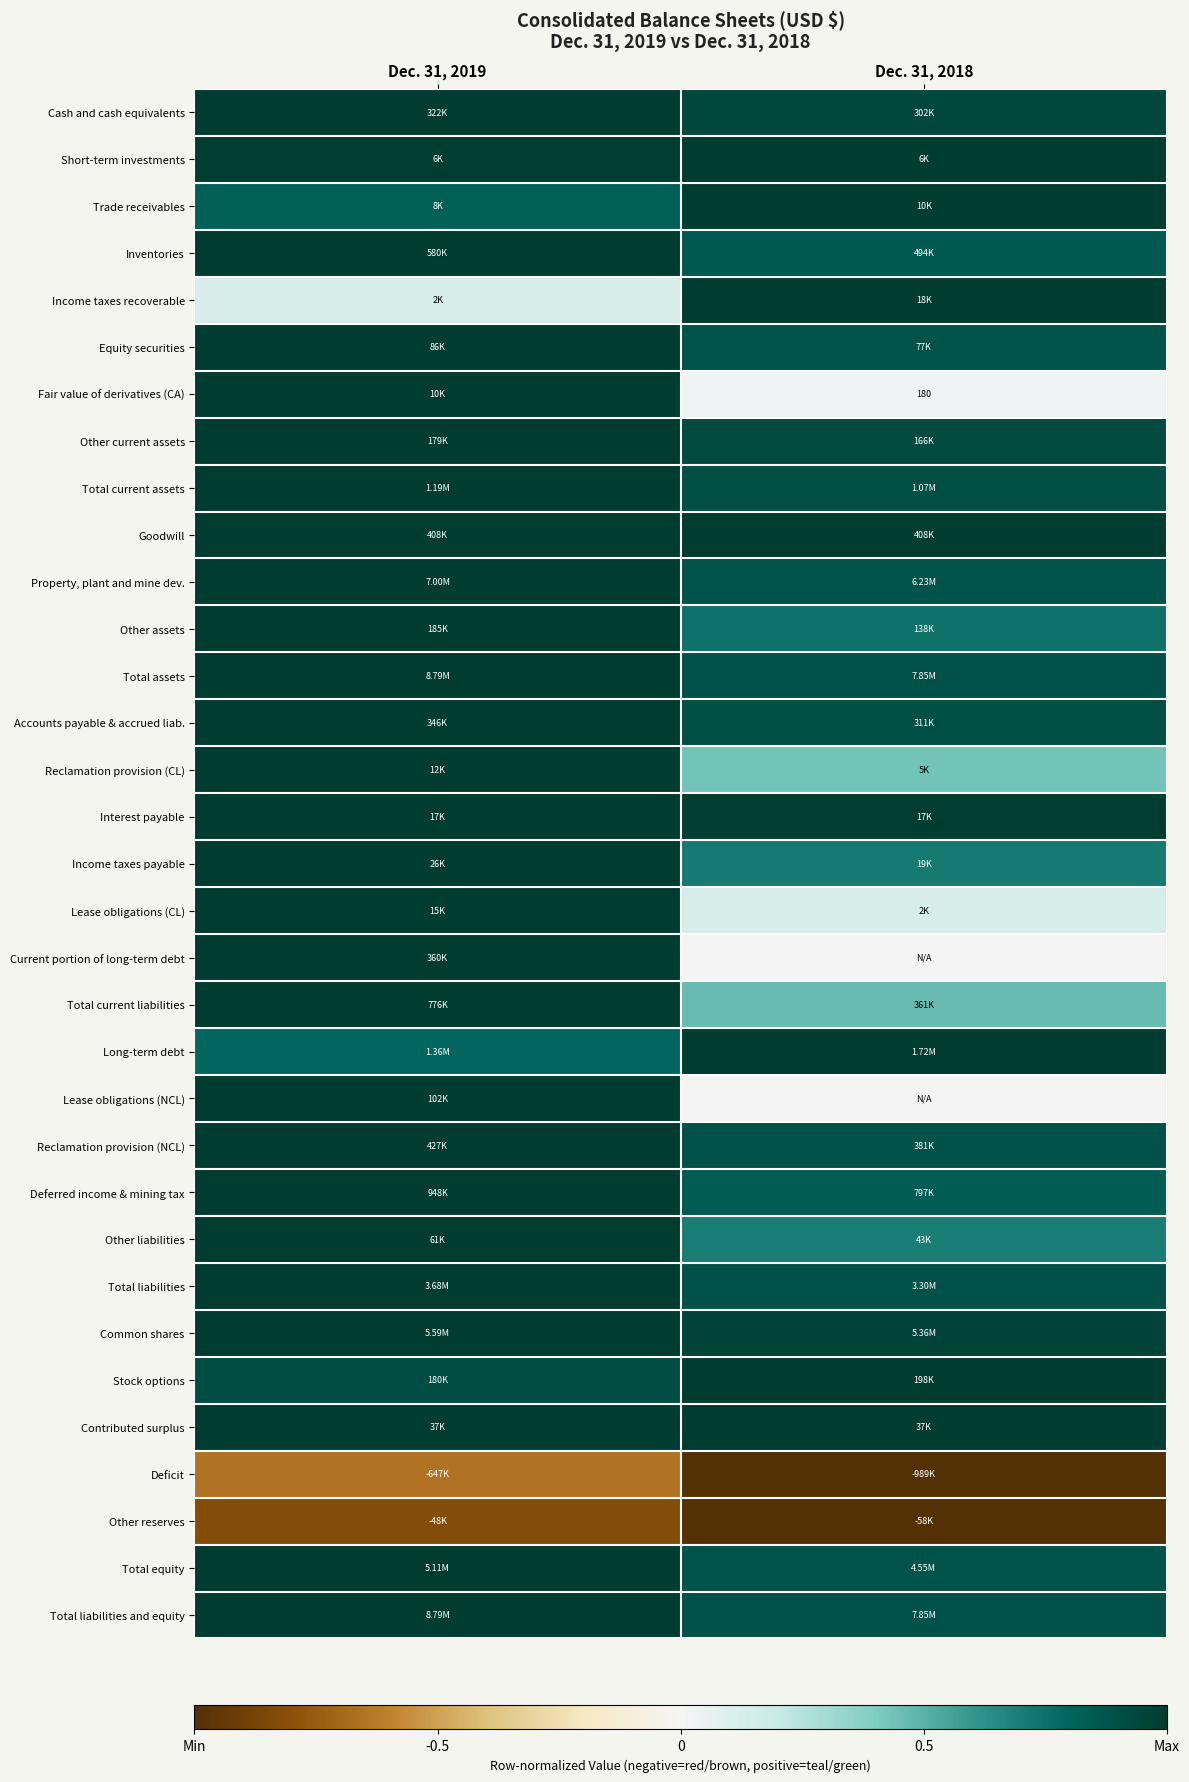

Count the number of categories in the chart.

2